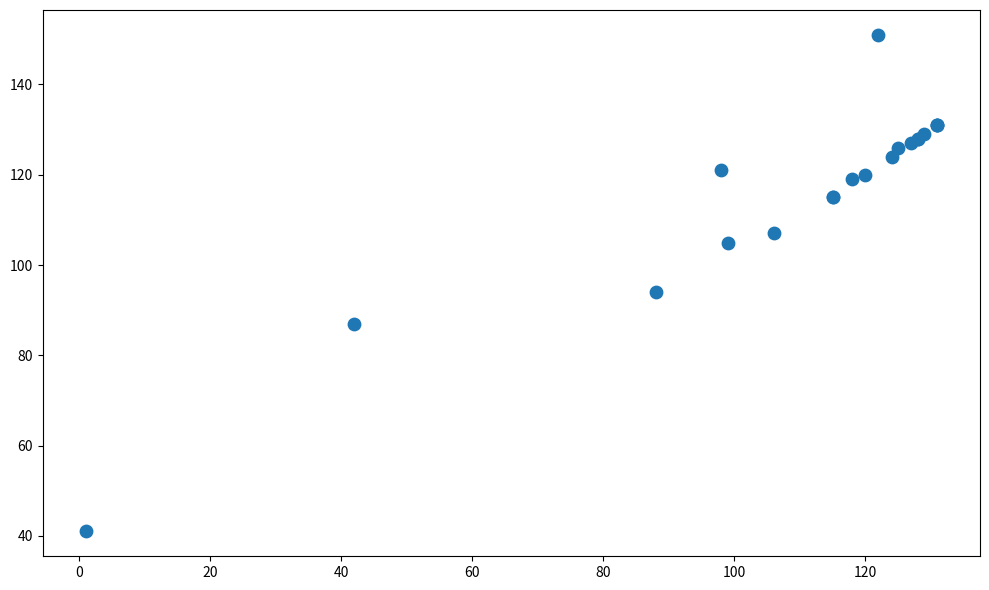

What Y value in the scatter plot is closest to 96?

94